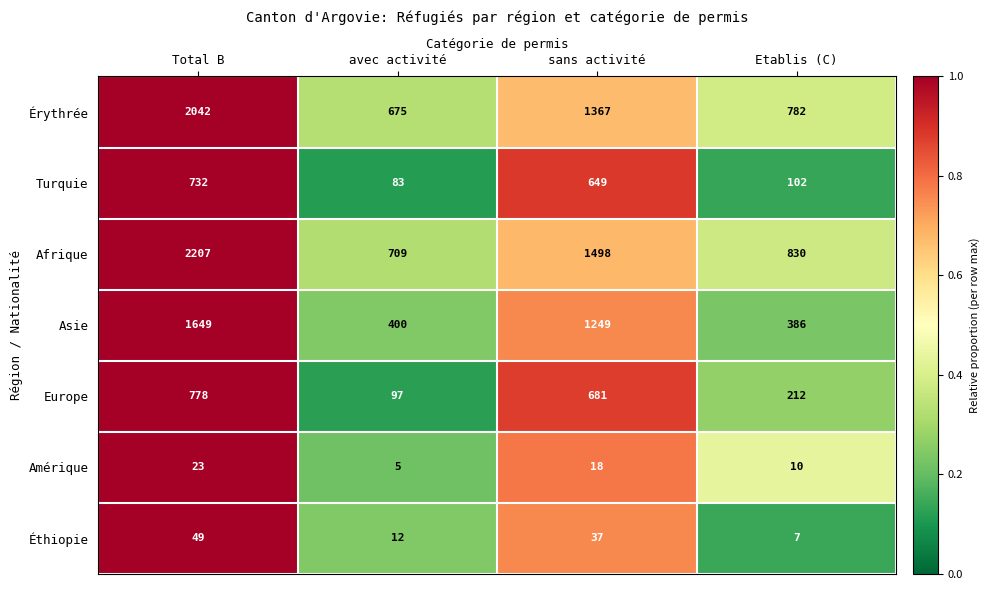

How many distinct data groups are displayed?

7